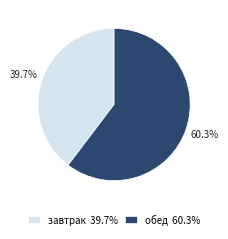

Combined, what portion of the pie is обед and завтрак?

100.0%